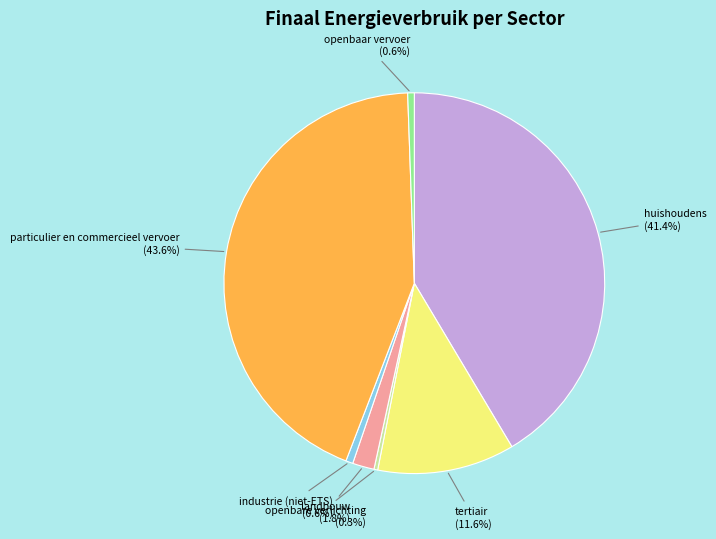

Do landbouw and openbare verlichting together represent more than half of the pie?

No